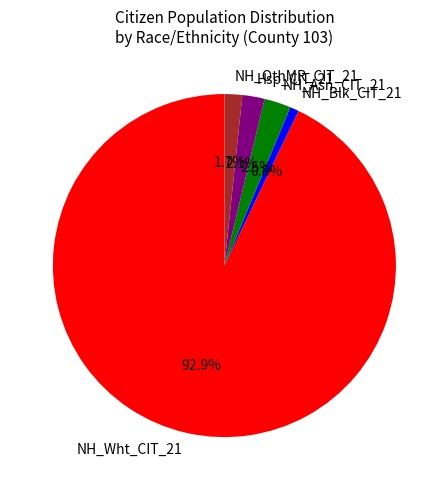

Is the sum of Hsp_CIT_21 and NH_Wht_CIT_21 greater than half?

Yes